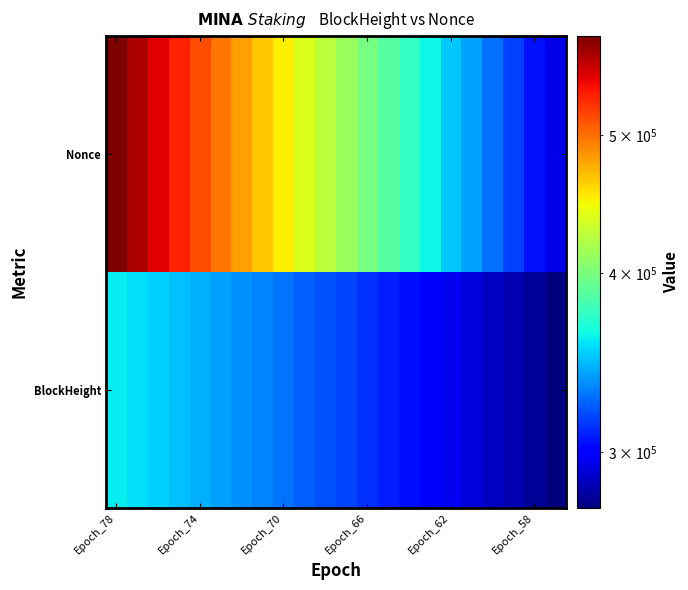

Reading left to right, extract all data points from this chart.

BlockHeight: 360124	356338	352100	347849	344152	339800	336379	332809	328732	324587	320688	317025	312643	308397	304416	300165	295760	291133	287039	283195	278662	274066
Nonce: 586123	567379	548992	531762	514131	496731	480810	465327	450827	437531	424568	411737	399055	387129	375100	362807	350657	340116	328319	316616	305052	293625